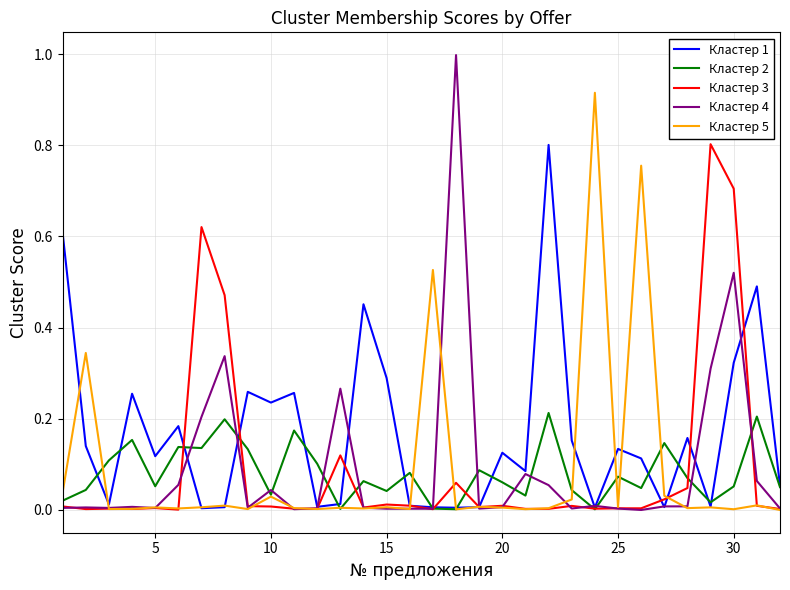

What is the maximum value shown in the chart?

1.0